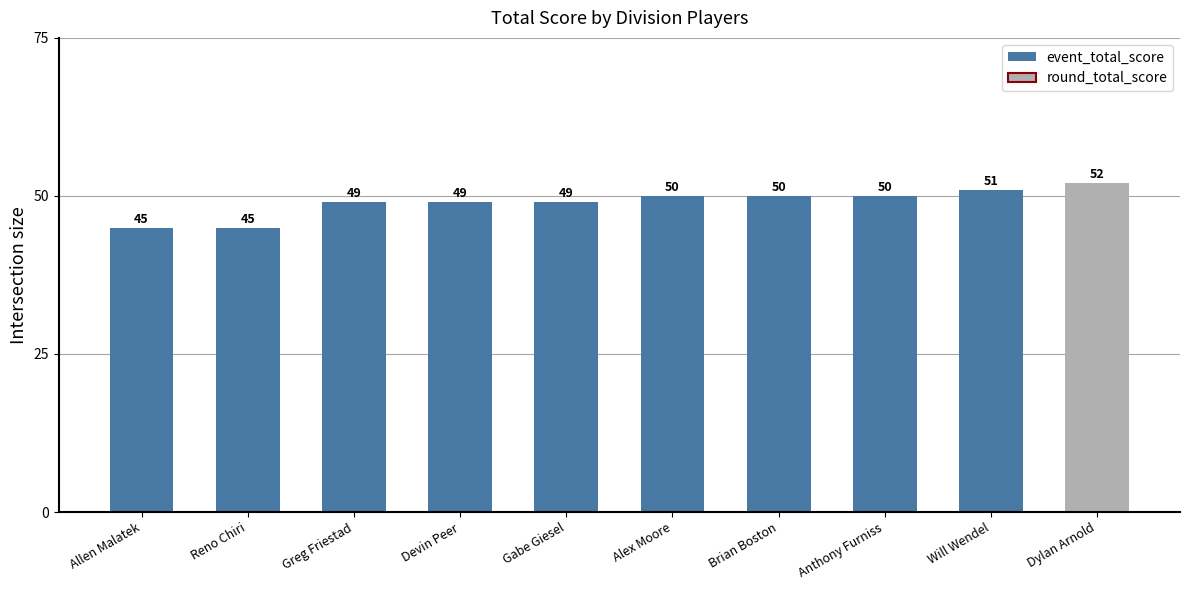

Reading left to right, transcribe all the data shown in this chart.

45	45	49	49	49	50	50	50	51	52